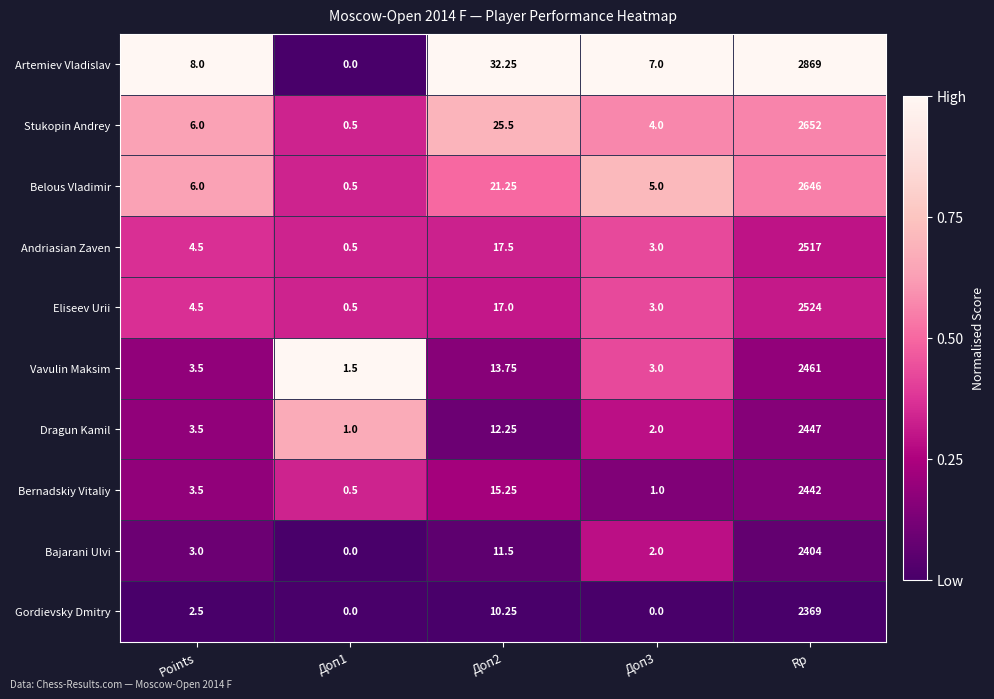

At which category is the sum across all series the highest?

Rp